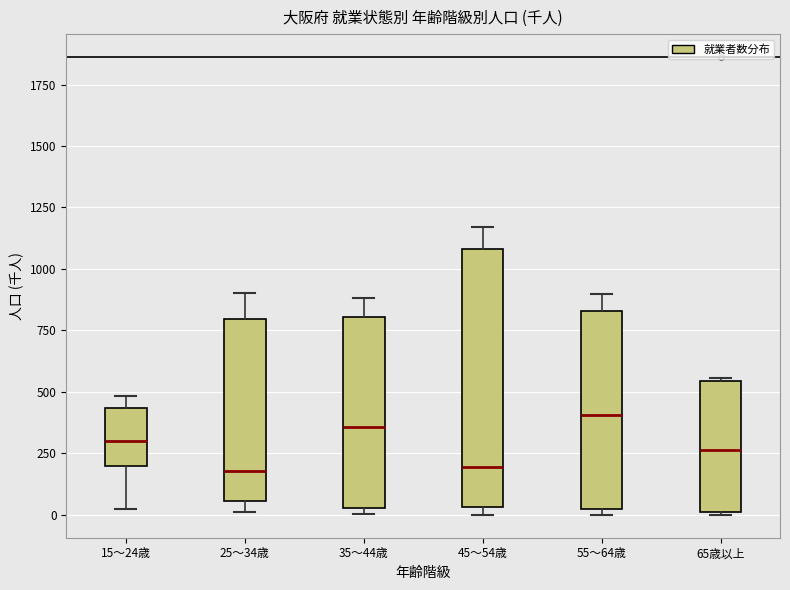

Which box is the tallest, from its lower edge to its upper edge?

45～54歳